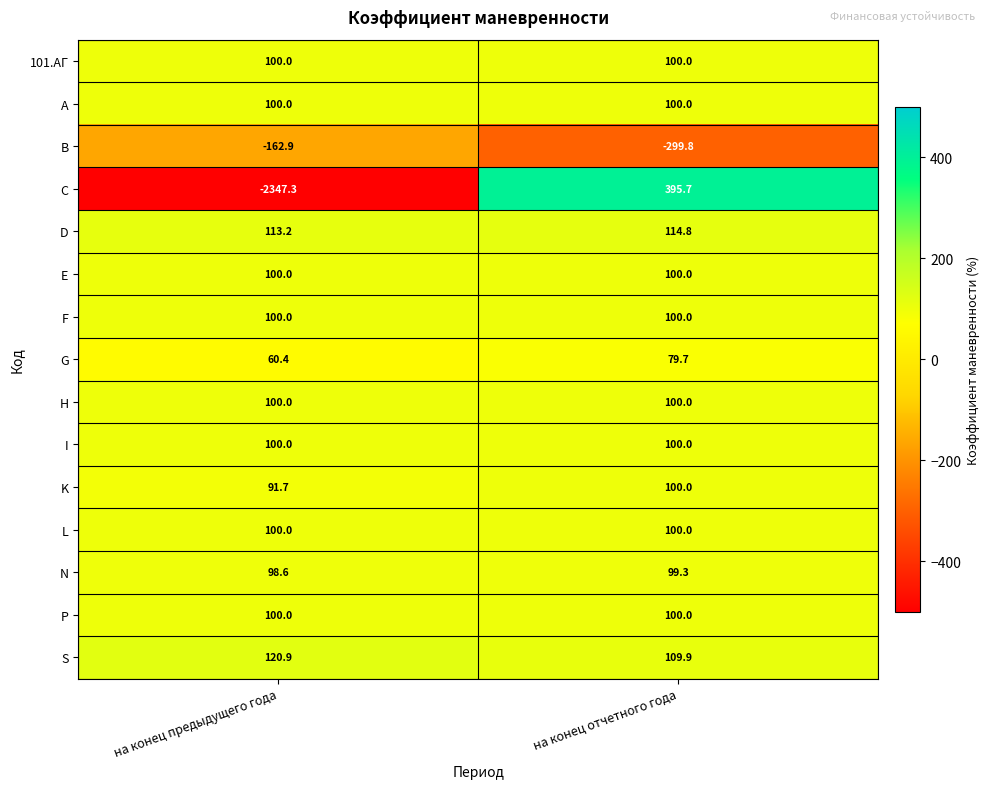

Is it true that B equals -527.7 at на конец отчетного года?

False